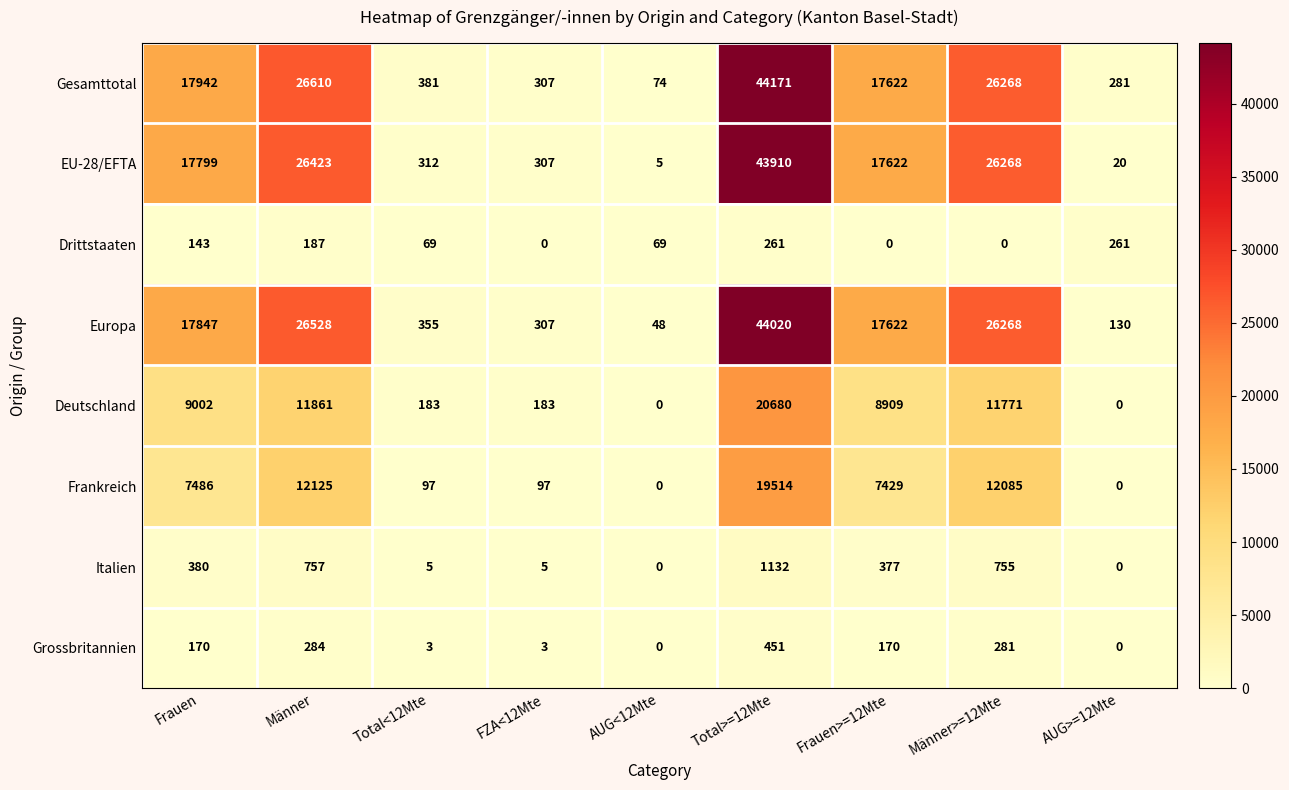

What is the difference between the highest and lowest values at FZA<12Mte?

307